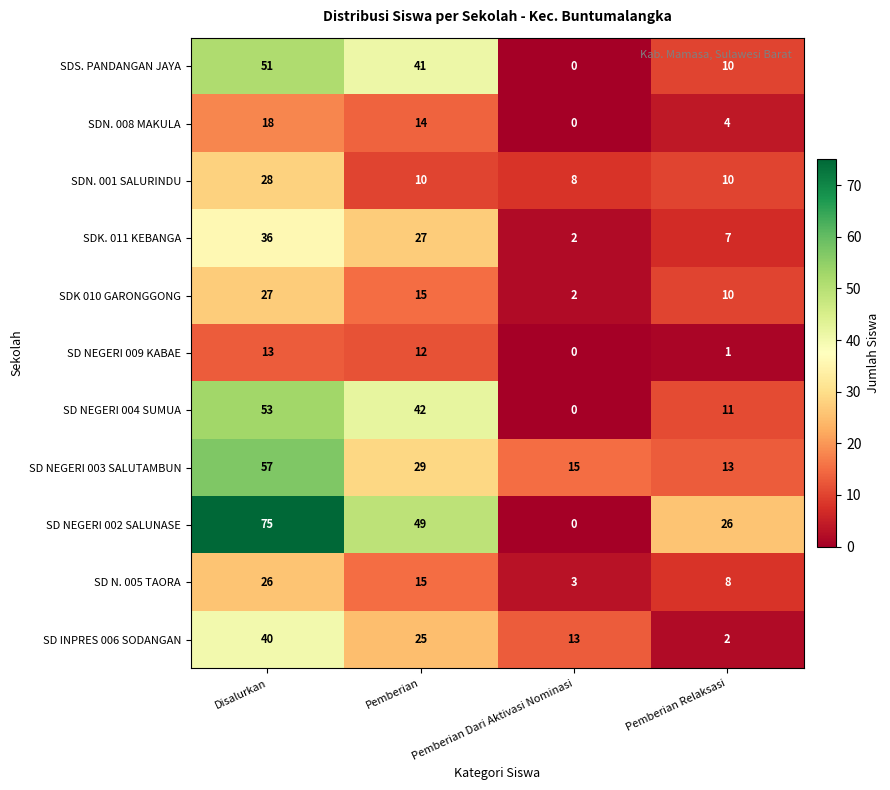

How many values in the SD N. 005 TAORA series are below 15?

2